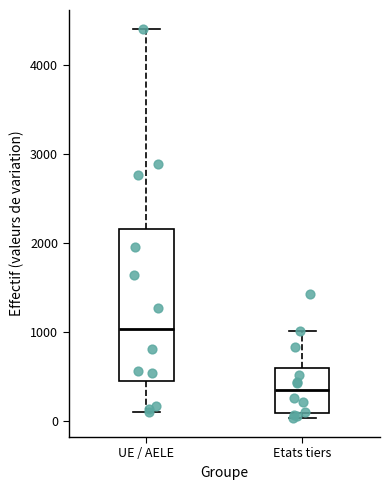

Where does the lower whisker of the box for UE / AELE end on the y-axis? The values are not printed on the chart, so give them approximately, as read against the axis.

100